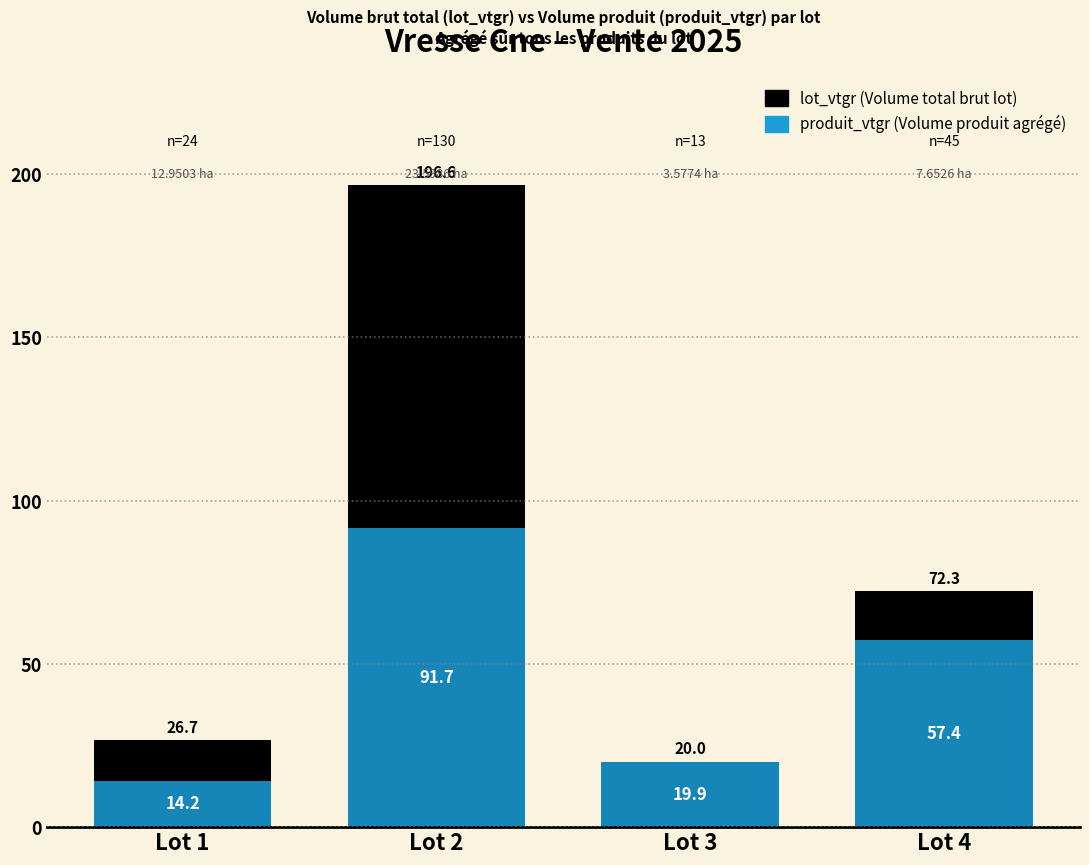

What is the difference between the highest and lowest values at Lot 2?

104.9